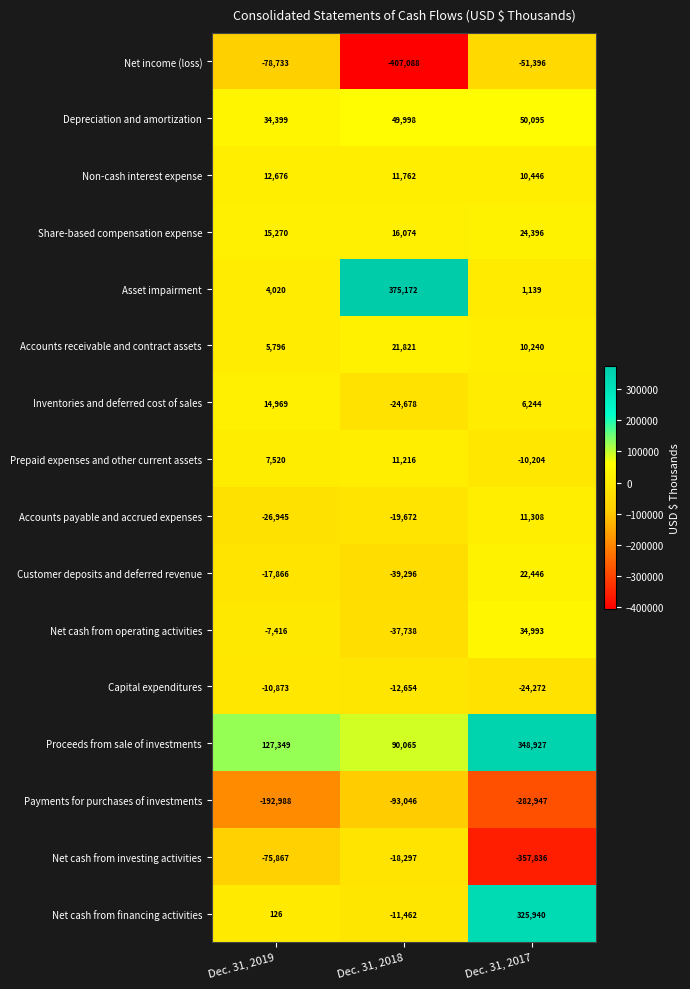

What is the difference between the Non-cash interest expense values at Dec. 31, 2019 and Dec. 31, 2018?

914